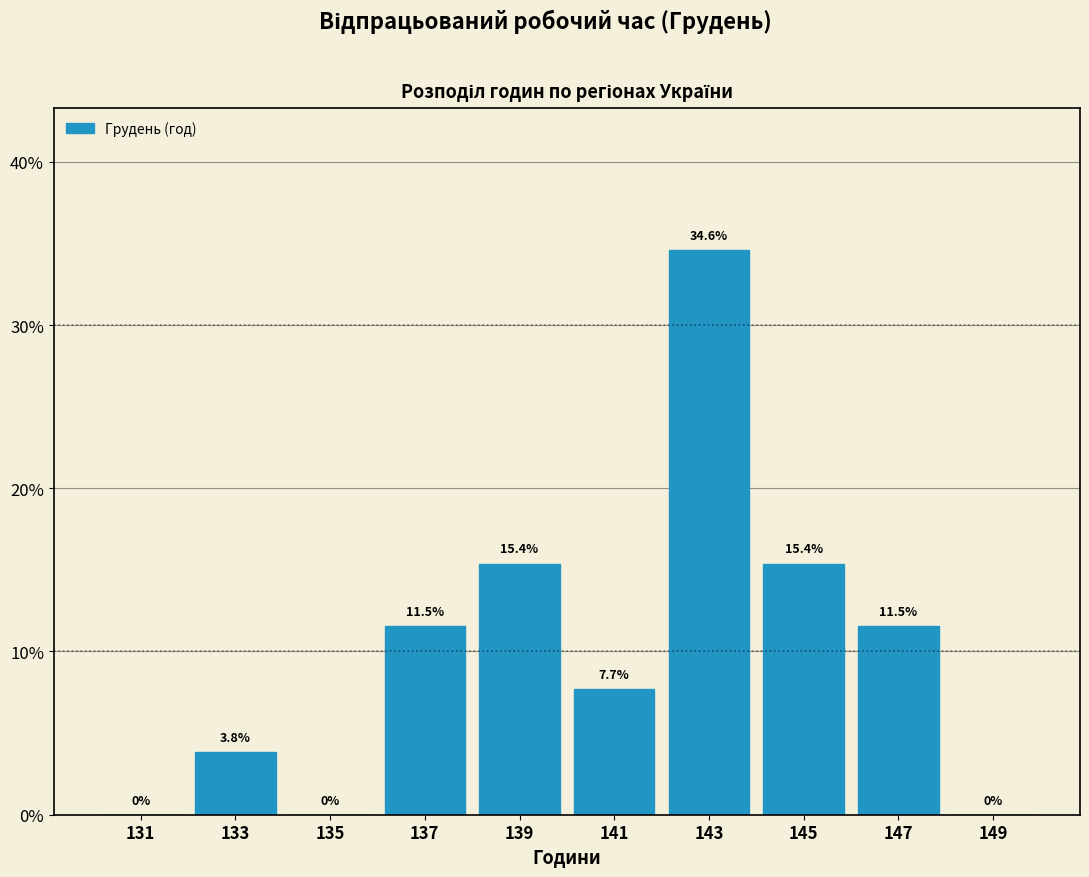

Reading left to right, list every bar in this chart as the range it spans on the x-axis followed by its height.

130 to 132: 0.0
132 to 134: 3.8
134 to 136: 0.0
136 to 138: 11.5
138 to 140: 15.4
140 to 142: 7.7
142 to 144: 34.6
144 to 146: 15.4
146 to 148: 11.5
148 to 150: 0.0